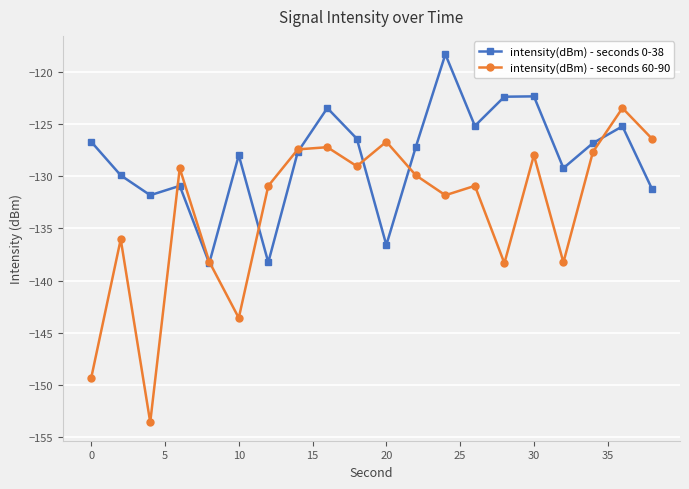

How many lines are shown in the chart?

2